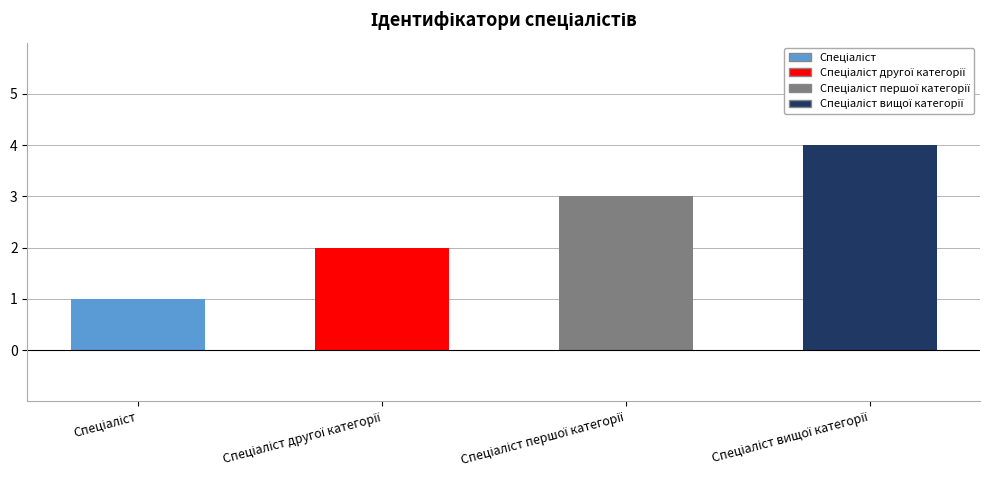

What is the difference between the maximum and minimum values?

3